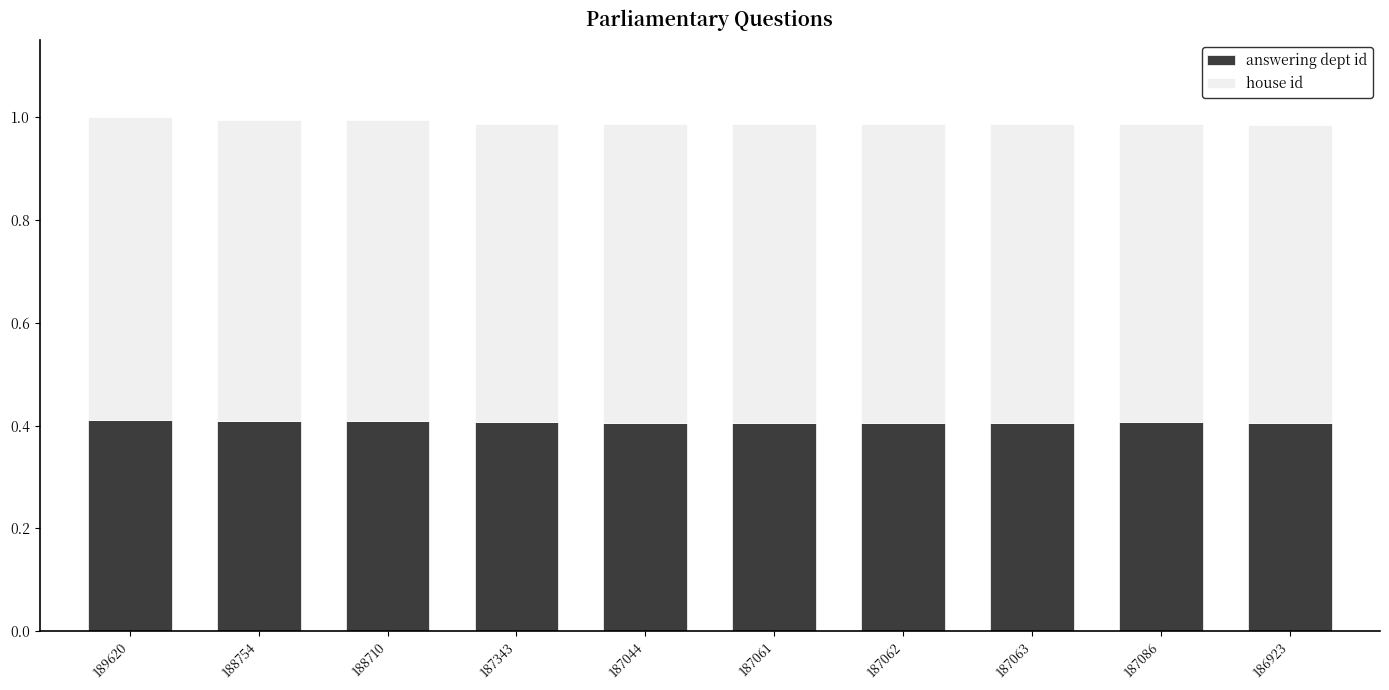

What is the total value across all series at 186923?

1.0